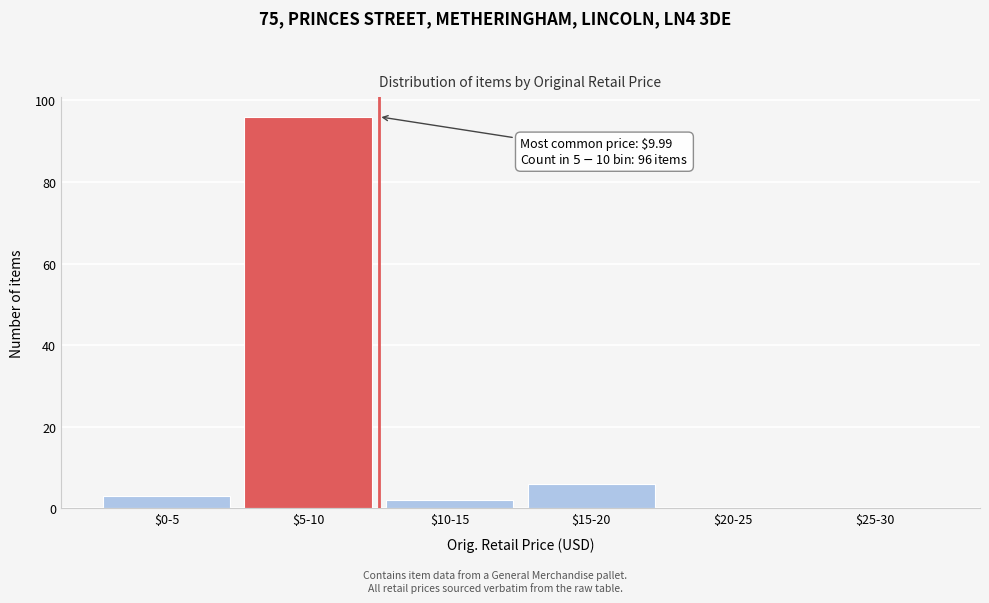

At which category does the chart reach its peak across all series?

$5-10